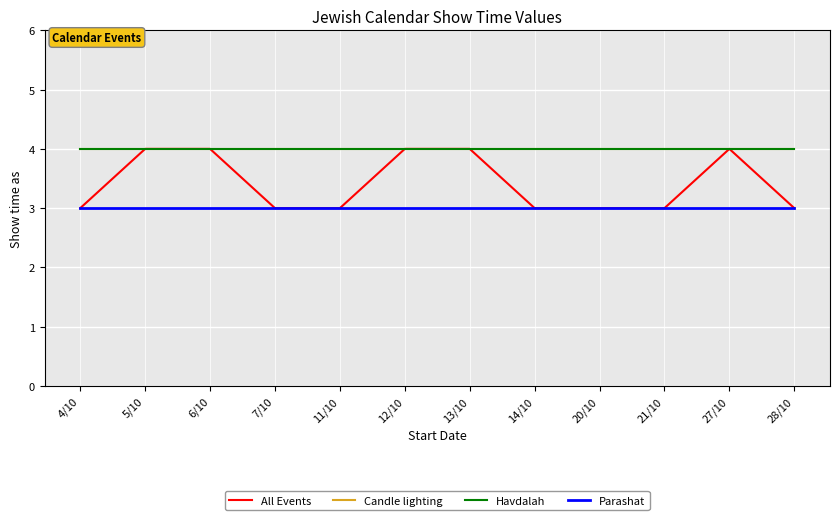

What is the sum of the All Events values at 20/10 and 13/10?

7